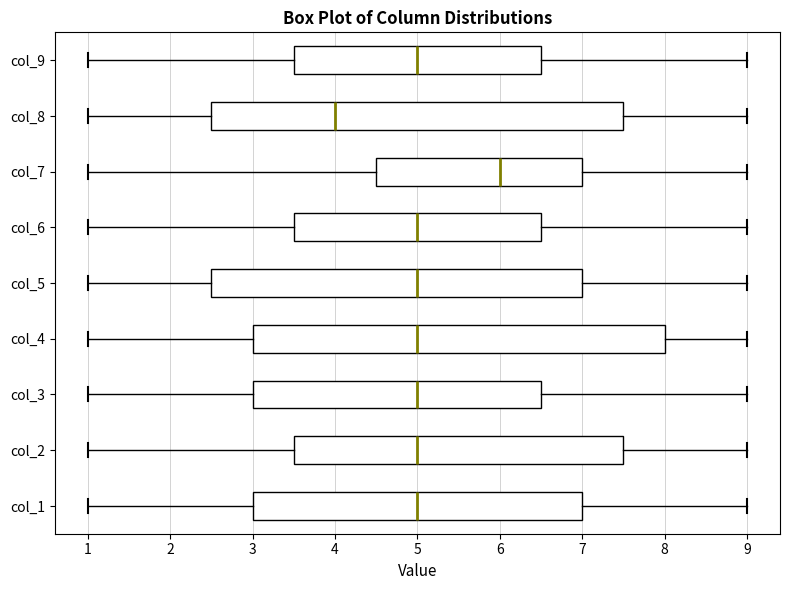

Which box has the furthest to the right median line?

col_7